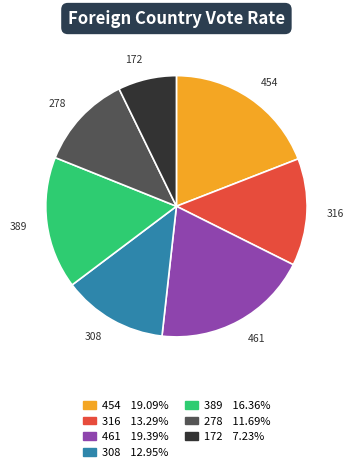

What is the smallest slice in the pie chart?

172